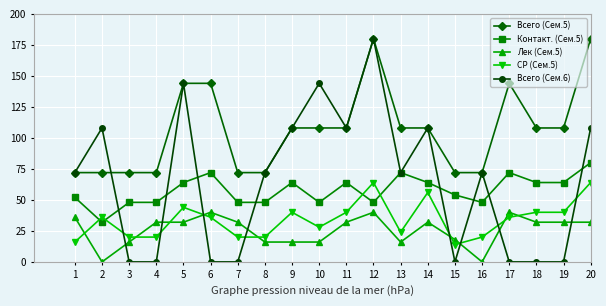

Which series changed the most between 10 and 11?

Всего (Сем.6)